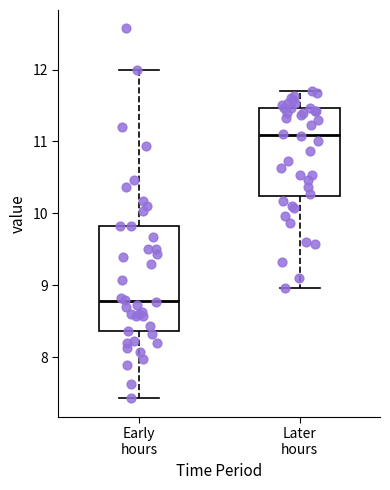

Reading left to right, read every box against the y-axis: the position of its median line, the range the box covers, and the ends of its whiskers. The values are not printed on the chart, so give them approximately, as read against the axis.

Early hours: median 8.8, box 8.4 to 9.8, whiskers 7.4 to 12.0
Later hours: median 11.1, box 10.2 to 11.5, whiskers 9.0 to 11.7